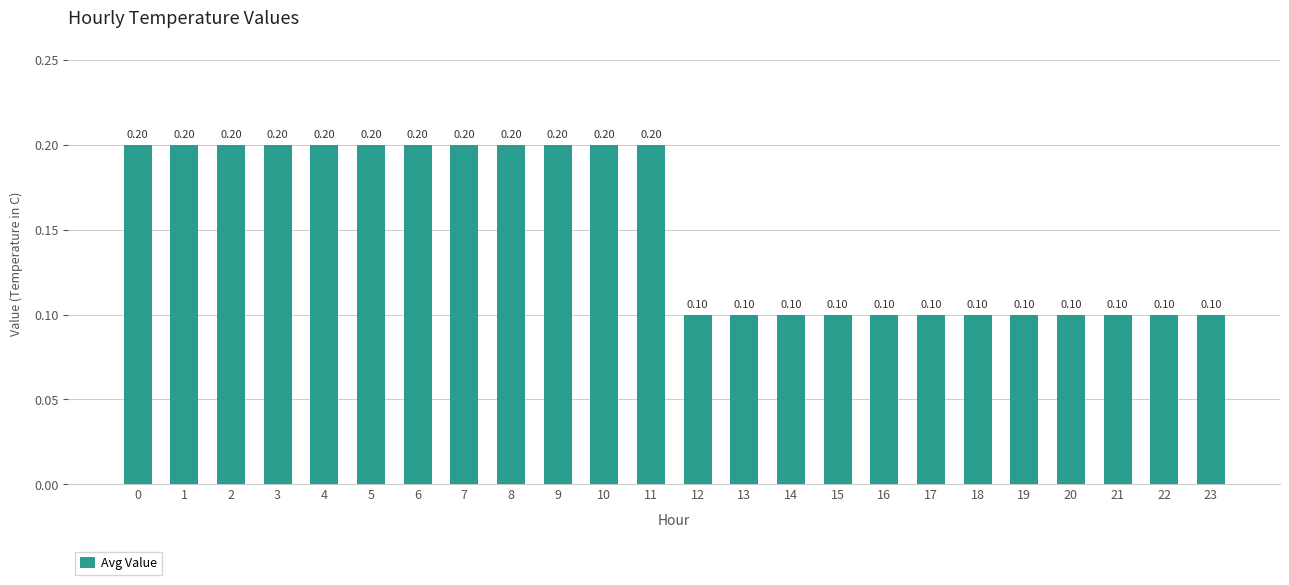

Reading left to right, transcribe all the data shown in this chart.

0.2	0.2	0.2	0.2	0.2	0.2	0.2	0.2	0.2	0.2	0.2	0.2	0.1	0.1	0.1	0.1	0.1	0.1	0.1	0.1	0.1	0.1	0.1	0.1